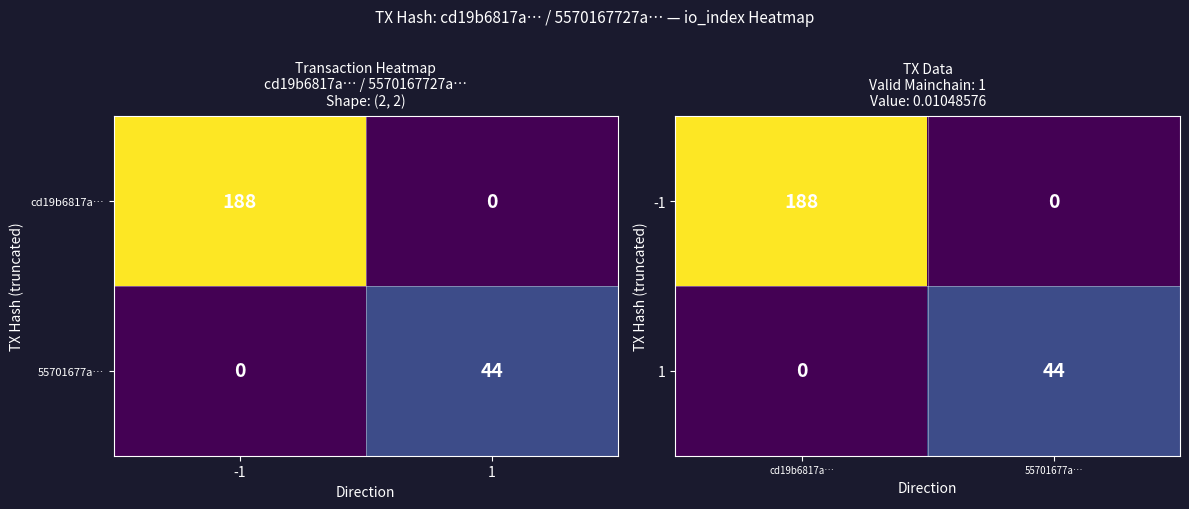

At which label is 1 closest to 22?

cd19b6817a…